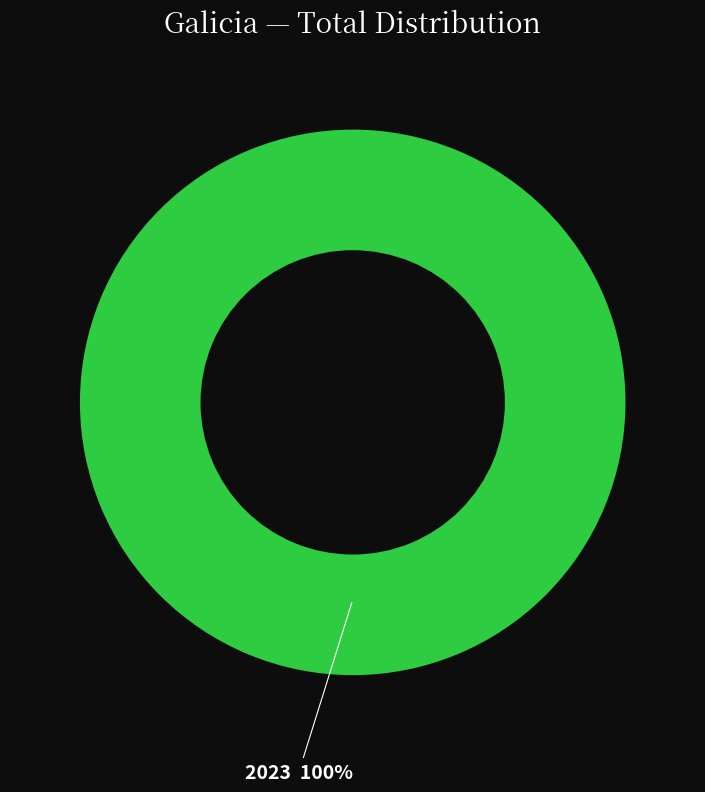

To the nearest percent, what percentage of the pie is 2023?

100%